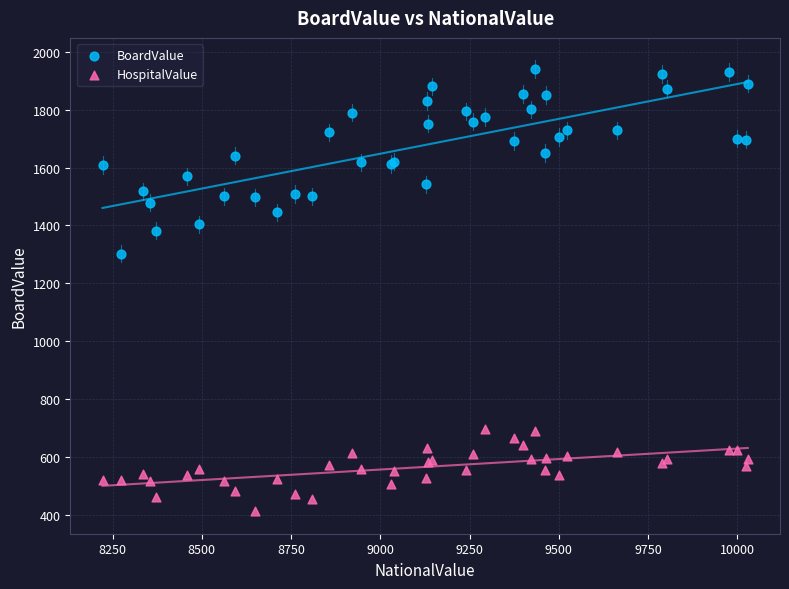

Which series reaches the minimum Y coordinate?

HospitalValue